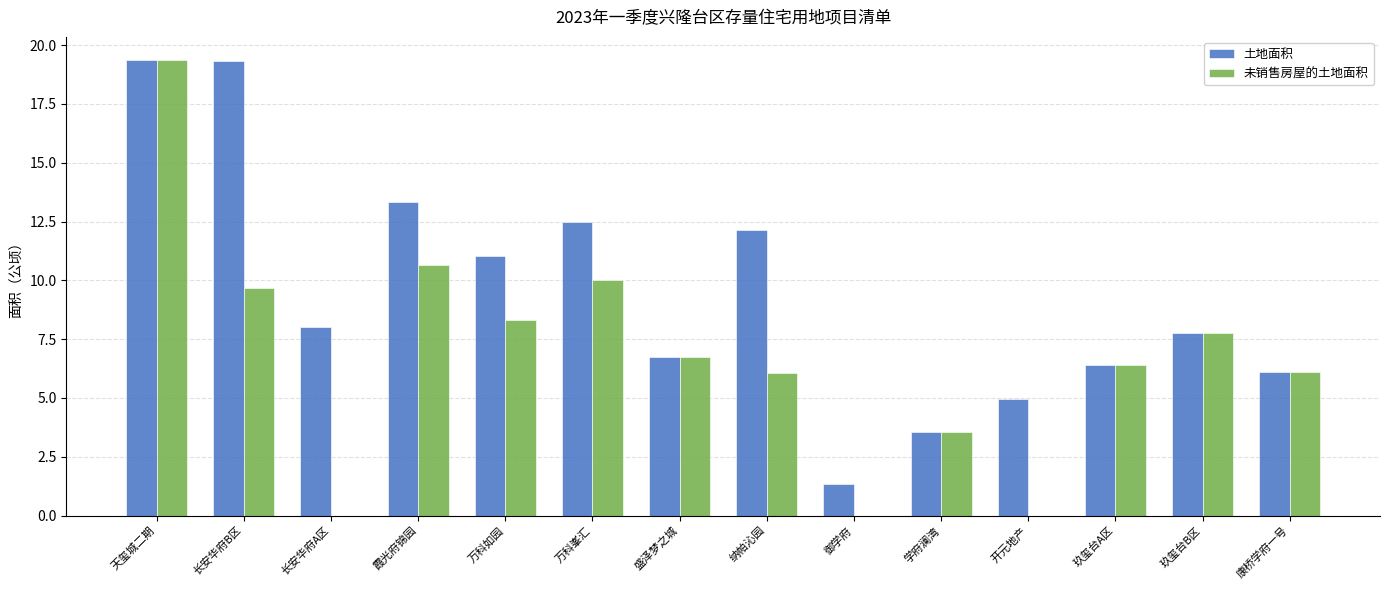

What is the sum of the 土地面积 values at 玖玺台A区 and 长安华府A区?

14.4